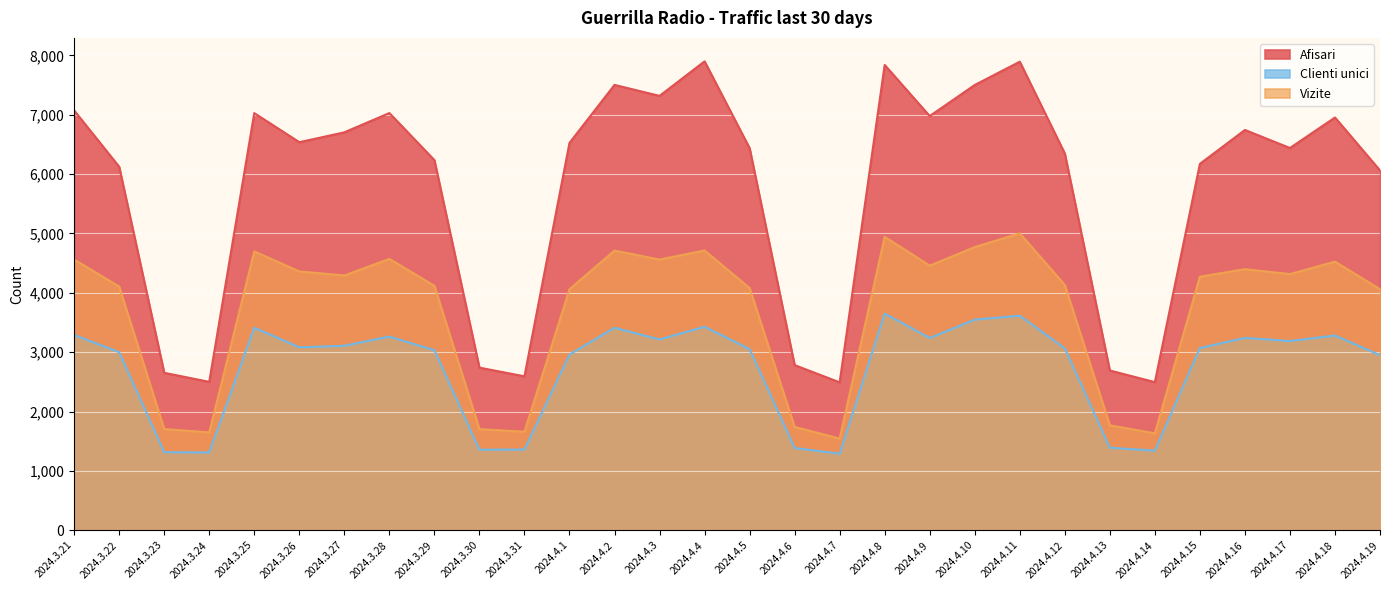

Reading right to left, list all the values displayed in this chart.

Afisari: 2024.4.19=6061	2024.4.18=6953	2024.4.17=6439	2024.4.16=6743	2024.4.15=6172	2024.4.14=2495	2024.4.13=2691	2024.4.12=6347	2024.4.11=7893	2024.4.10=7501	2024.4.9=6977	2024.4.8=7838	2024.4.7=2491	2024.4.6=2782	2024.4.5=6437	2024.4.4=7899	2024.4.3=7317	2024.4.2=7502	2024.4.1=6525	2024.3.31=2593	2024.3.30=2739	2024.3.29=6235	2024.3.28=7028	2024.3.27=6703	2024.3.26=6537	2024.3.25=7027	2024.3.24=2500	2024.3.23=2652	2024.3.22=6123	2024.3.21=7071
Clienti unici: 2024.4.19=2949	2024.4.18=3280	2024.4.17=3187	2024.4.16=3240	2024.4.15=3069	2024.4.14=1341	2024.4.13=1390	2024.4.12=3064	2024.4.11=3614	2024.4.10=3547	2024.4.9=3239	2024.4.8=3649	2024.4.7=1288	2024.4.6=1386	2024.4.5=3051	2024.4.4=3427	2024.4.3=3214	2024.4.2=3411	2024.4.1=2959	2024.3.31=1359	2024.3.30=1356	2024.3.29=3032	2024.3.28=3262	2024.3.27=3107	2024.3.26=3082	2024.3.25=3411	2024.3.24=1310	2024.3.23=1314	2024.3.22=2998	2024.3.21=3289
Vizite: 2024.4.19=4060	2024.4.18=4525	2024.4.17=4315	2024.4.16=4398	2024.4.15=4271	2024.4.14=1632	2024.4.13=1768	2024.4.12=4132	2024.4.11=5002	2024.4.10=4770	2024.4.9=4457	2024.4.8=4943	2024.4.7=1544	2024.4.6=1741	2024.4.5=4080	2024.4.4=4713	2024.4.3=4560	2024.4.2=4711	2024.4.1=4060	2024.3.31=1660	2024.3.30=1703	2024.3.29=4118	2024.3.28=4571	2024.3.27=4292	2024.3.26=4360	2024.3.25=4697	2024.3.24=1649	2024.3.23=1704	2024.3.22=4105	2024.3.21=4559